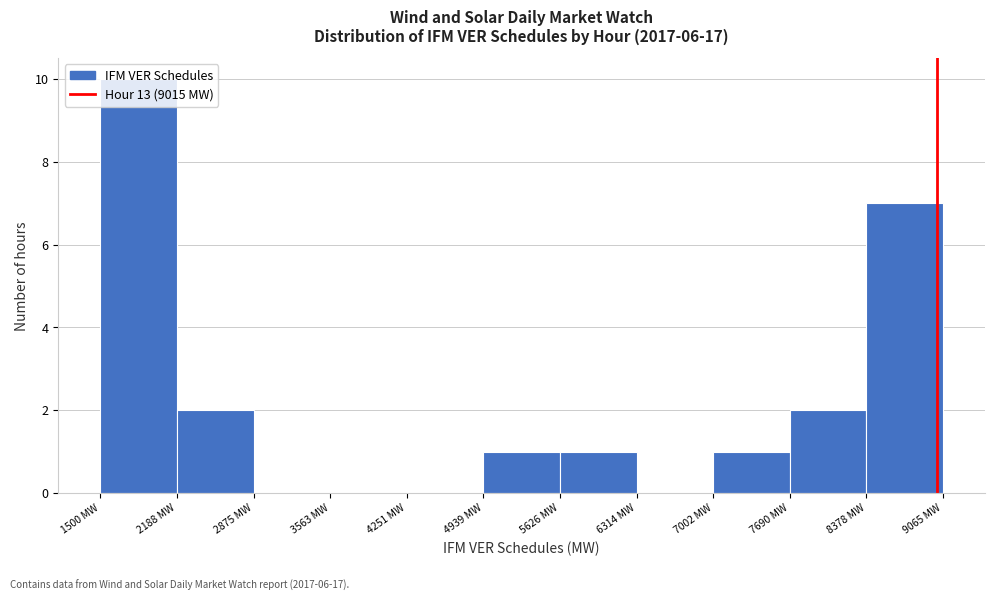

What is the height of the bar covering 4900 to 5600 on the x-axis? Neither the bar edges nor the heights are printed on the chart, so give them approximately, as read against the axes.

1